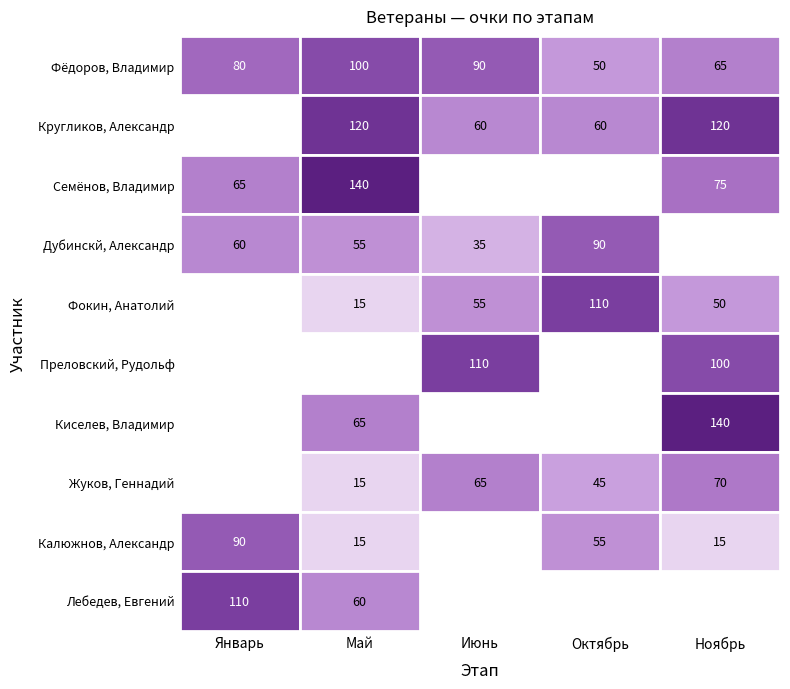

How many data points in Лебедев, Евгений are above 0?

2